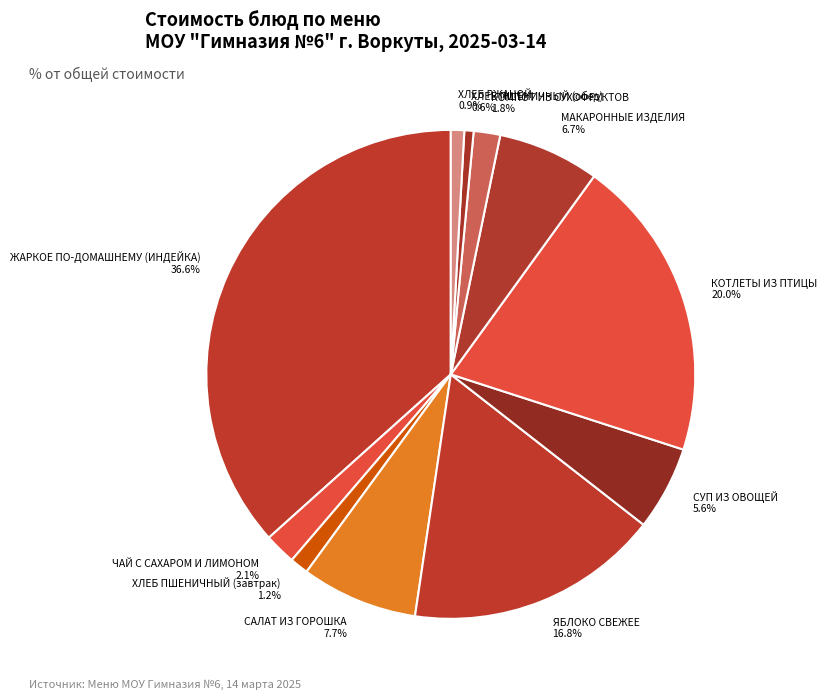

Which has a higher value, КОТЛЕТЫ ИЗ ПТИЦЫ or ЯБЛОКО СВЕЖЕЕ?

КОТЛЕТЫ ИЗ ПТИЦЫ